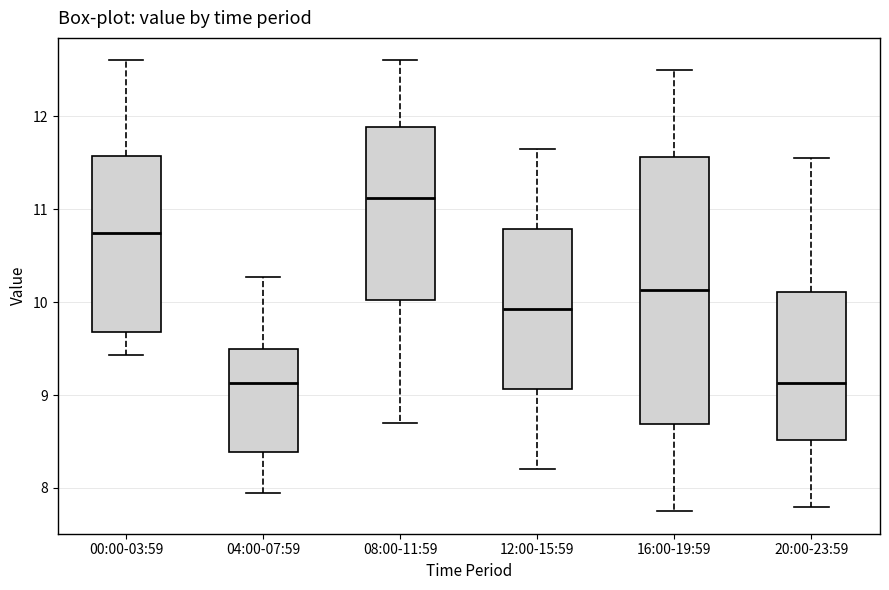

Reading left to right, read every box against the y-axis: the position of its median line, the range the box covers, and the ends of its whiskers. The values are not printed on the chart, so give them approximately, as read against the axis.

00:00-03:59: median 10.7, box 9.7 to 11.6, whiskers 9.4 to 12.6
04:00-07:59: median 9.1, box 8.4 to 9.5, whiskers 8.0 to 10.3
08:00-11:59: median 11.1, box 10.0 to 11.9, whiskers 8.7 to 12.6
12:00-15:59: median 9.9, box 9.1 to 10.8, whiskers 8.2 to 11.7
16:00-19:59: median 10.1, box 8.7 to 11.6, whiskers 7.8 to 12.5
20:00-23:59: median 9.1, box 8.5 to 10.1, whiskers 7.8 to 11.6